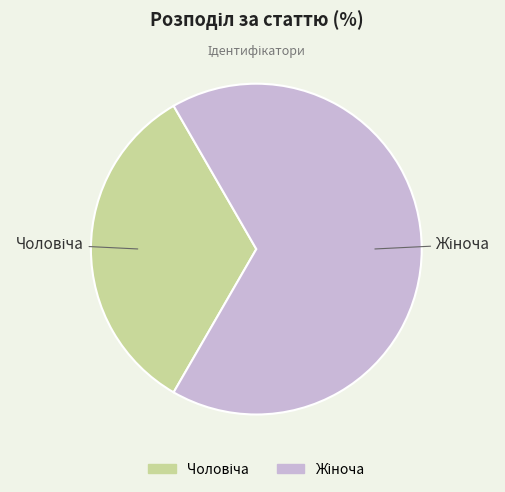

Is there a majority slice in this chart?

Yes